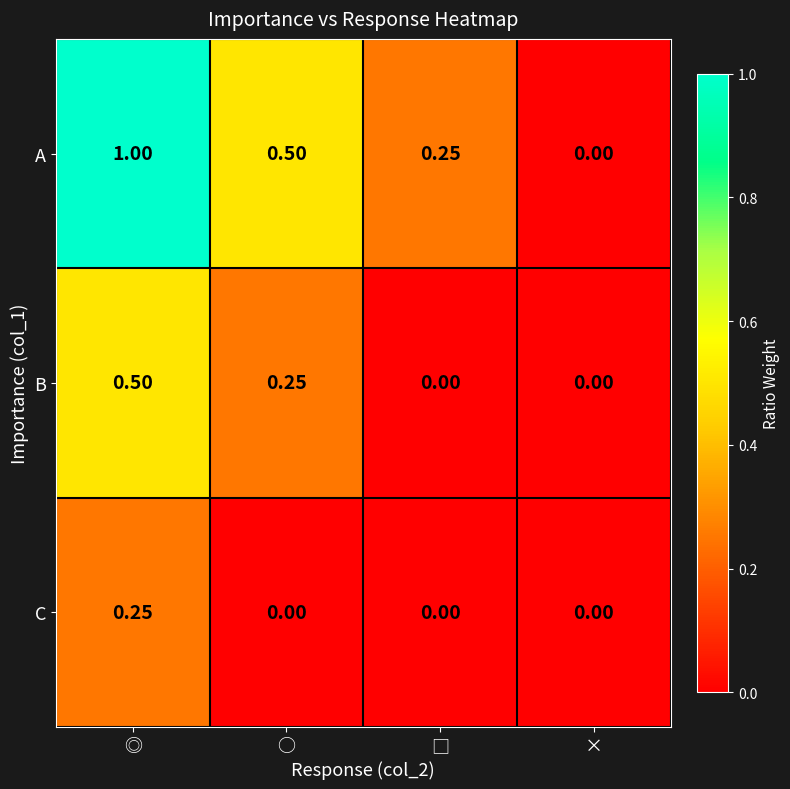

Which series has the largest total across all categories?

A